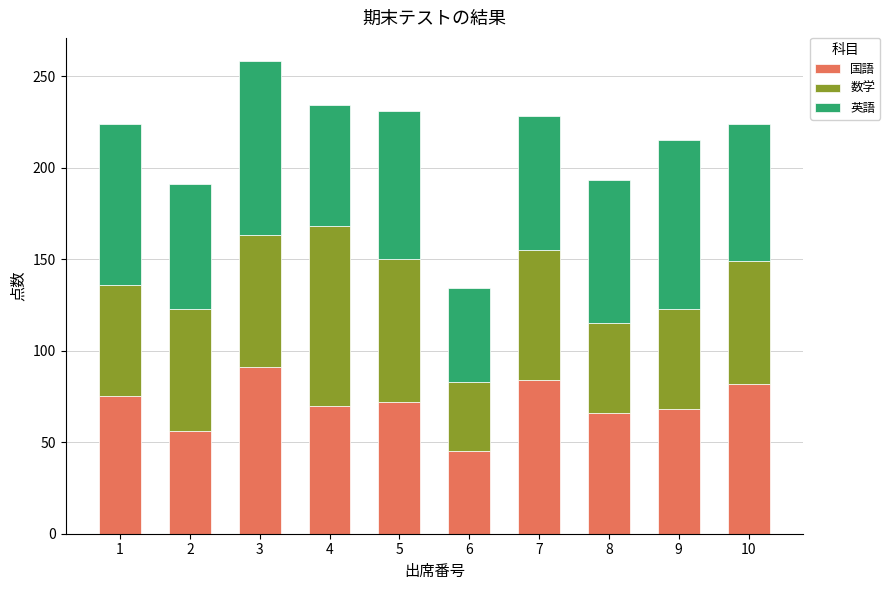

What is the maximum value for 国語?

91